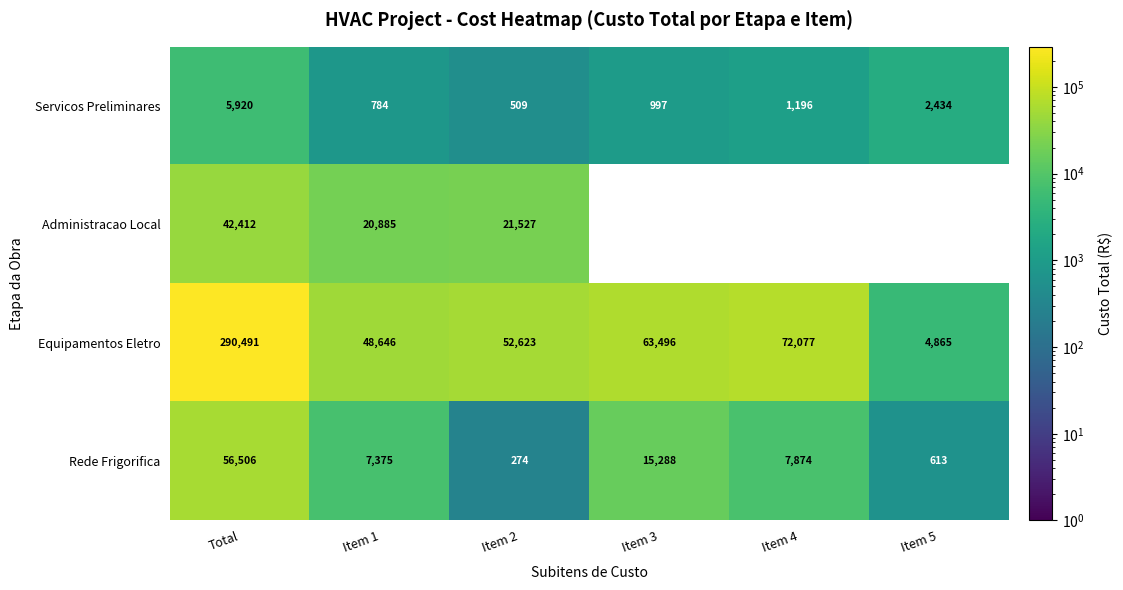

Which label corresponds to the largest value in the chart?

Total